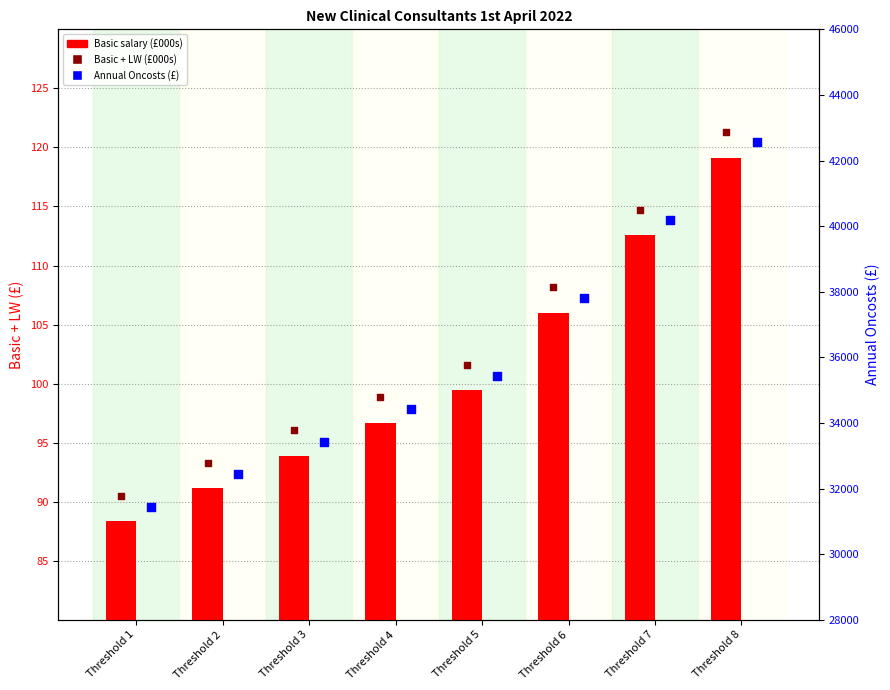

Which series contains the lowest Y value?

Basic